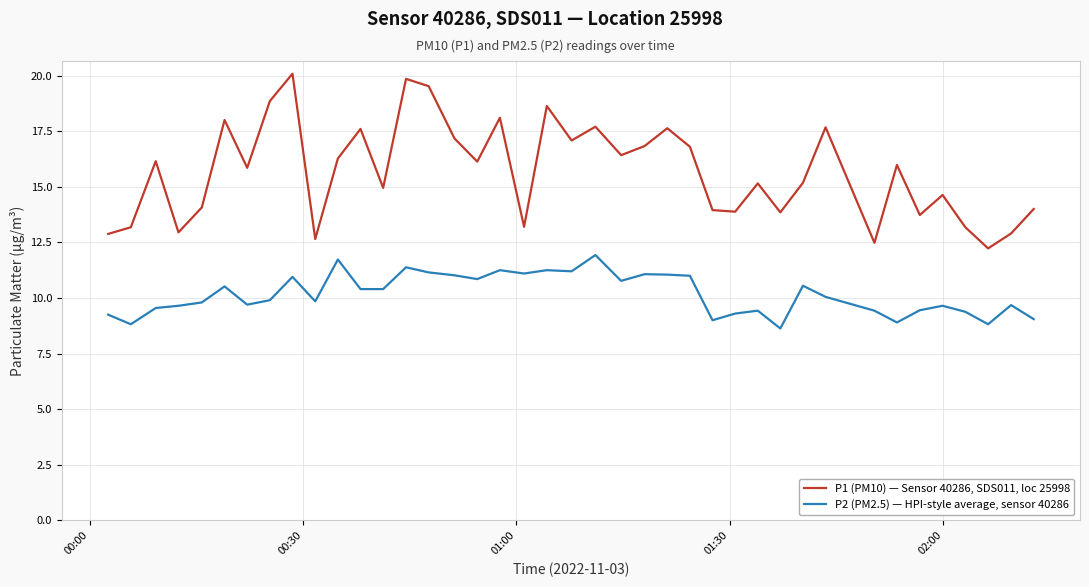

List the series in order of their overall mean, highest first.

P1 (PM10) — Sensor 40286, SDS011, loc 25998, P2 (PM2.5) — HPI-style average, sensor 40286